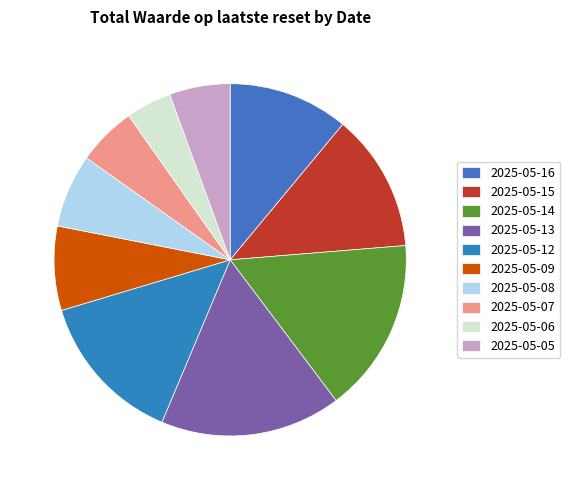

Do 2025-05-07 and 2025-05-16 together represent more than half of the pie?

No